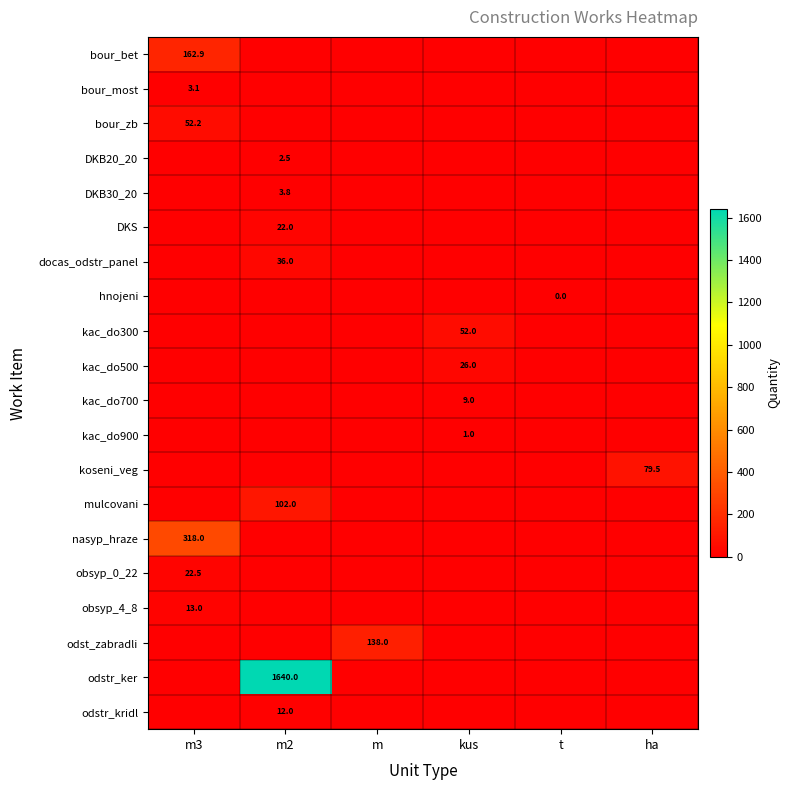

At how many categories does at least one series exceed 917?

1